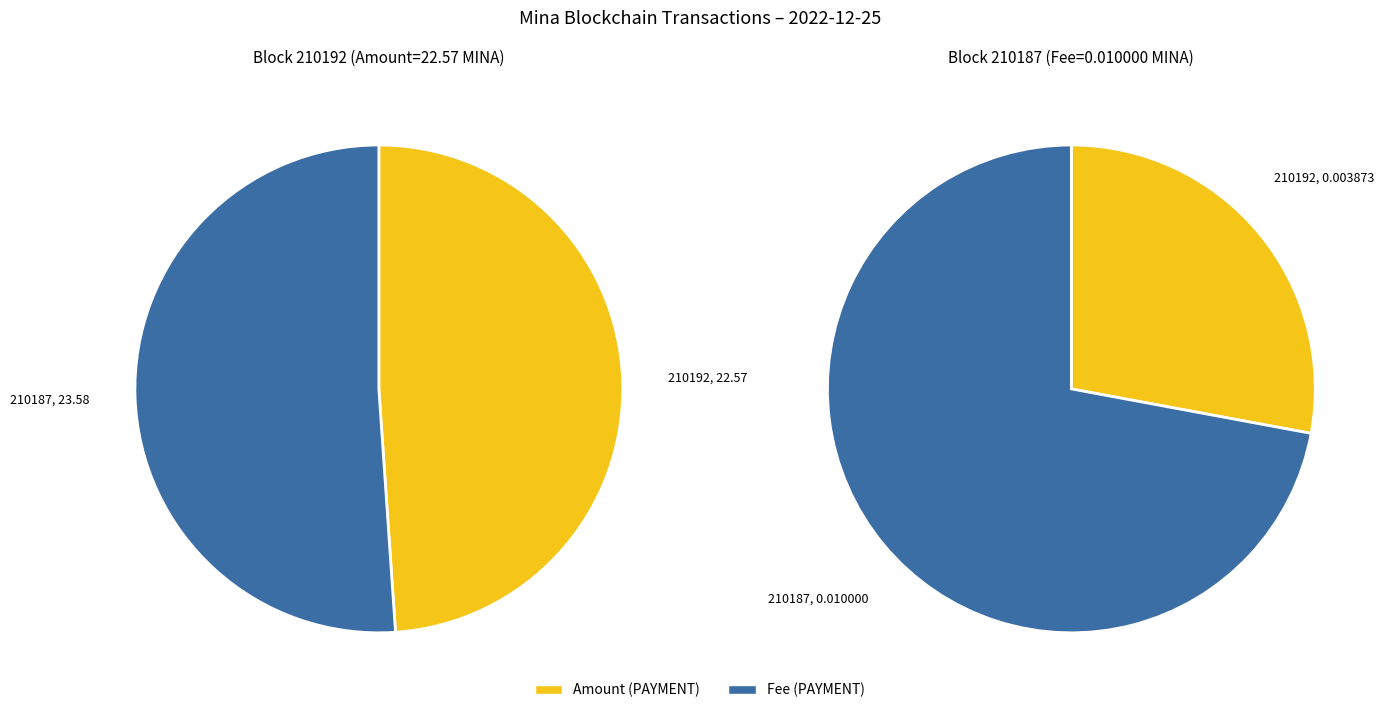

Combined, do 210192 and 210187 account for over 50%?

Yes